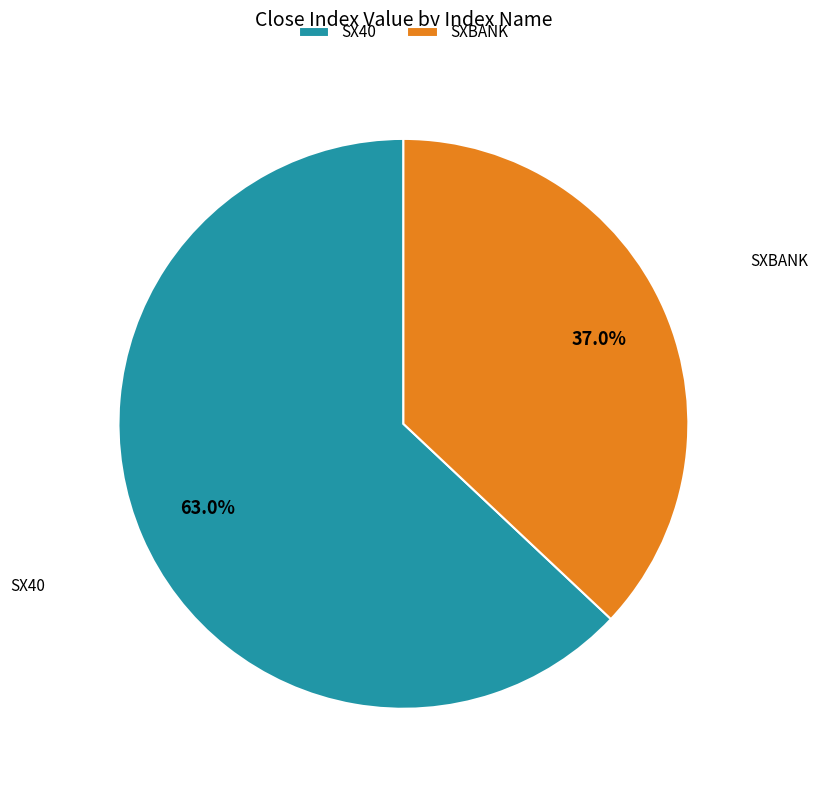

Between SXBANK and SX40, which is larger?

SX40